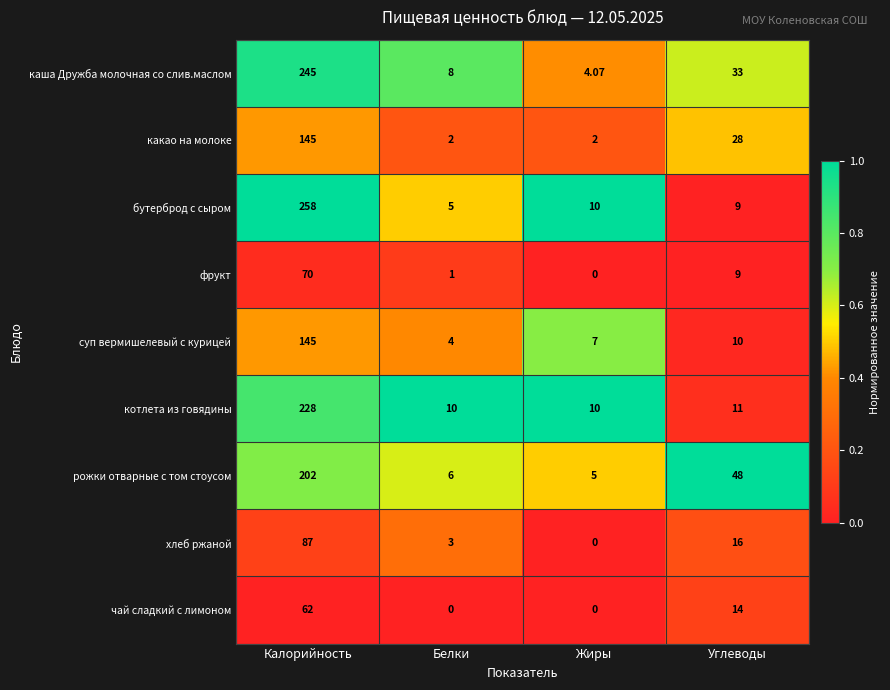

How many distinct data groups are displayed?

9